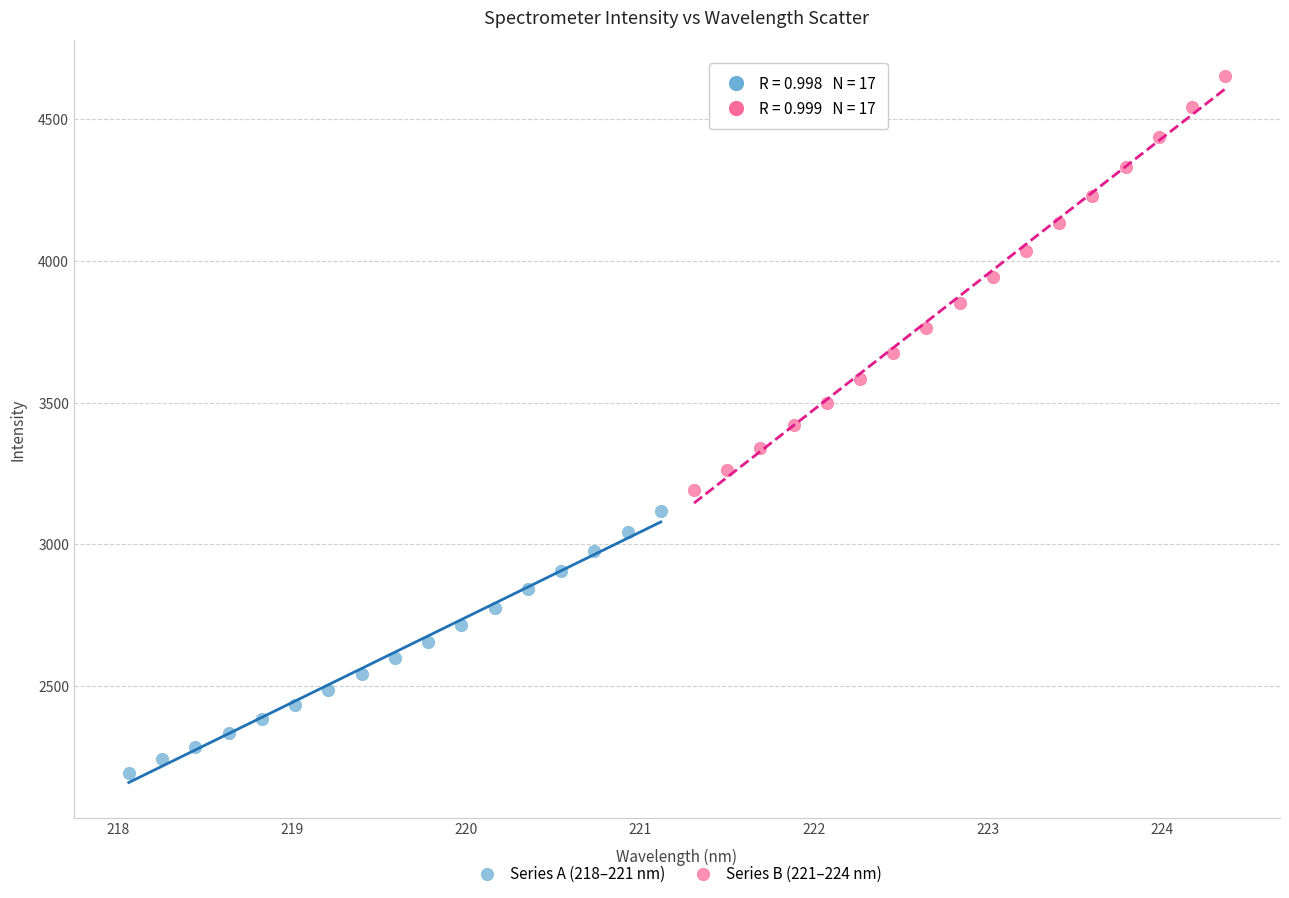

What are all the series names shown in the legend?

Series A (218–221 nm), Series B (221–224 nm)